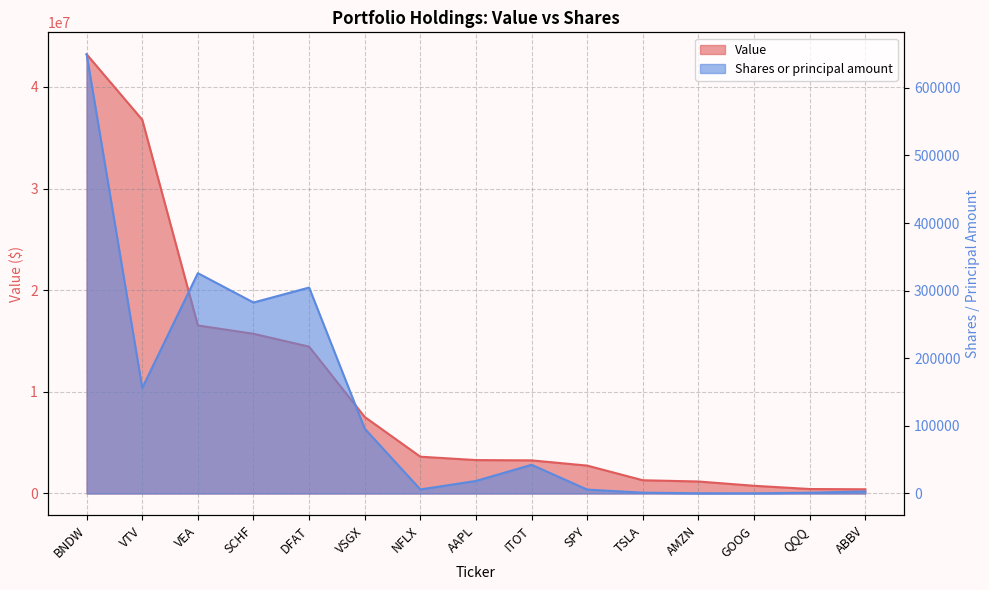

Reading left to right, what are all the values shown in this chart?

Value: BNDW=43204000	VTV=36766000	VEA=16530000	SCHF=15712000	DFAT=14445000	VSGX=7527000	NFLX=3619000	AAPL=3288000	ITOT=3258000	SPY=2744000	TSLA=1303000	AMZN=1180000	GOOG=759000	QQQ=440000	ABBV=414000
Shares or principal amount: BNDW=649541	VTV=156012	VEA=325852	SCHF=282450	DFAT=304587	VSGX=95884	NFLX=6007	AAPL=18548	ITOT=42453	SPY=5777	TSLA=1213	AMZN=354	GOOG=262	QQQ=1143	ABBV=3060